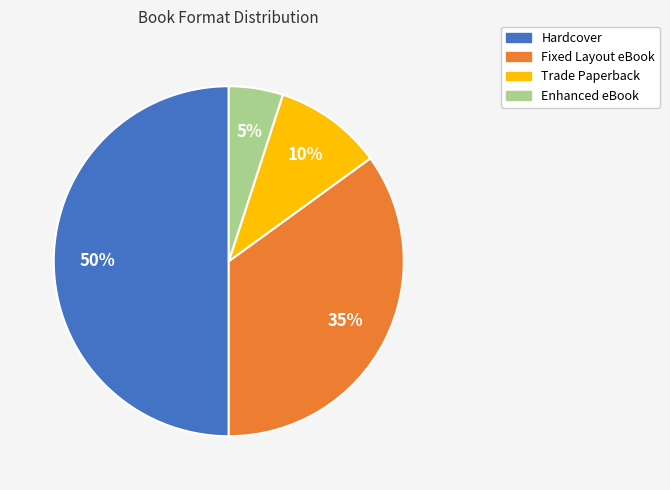

Count the number of slices in the pie.

4